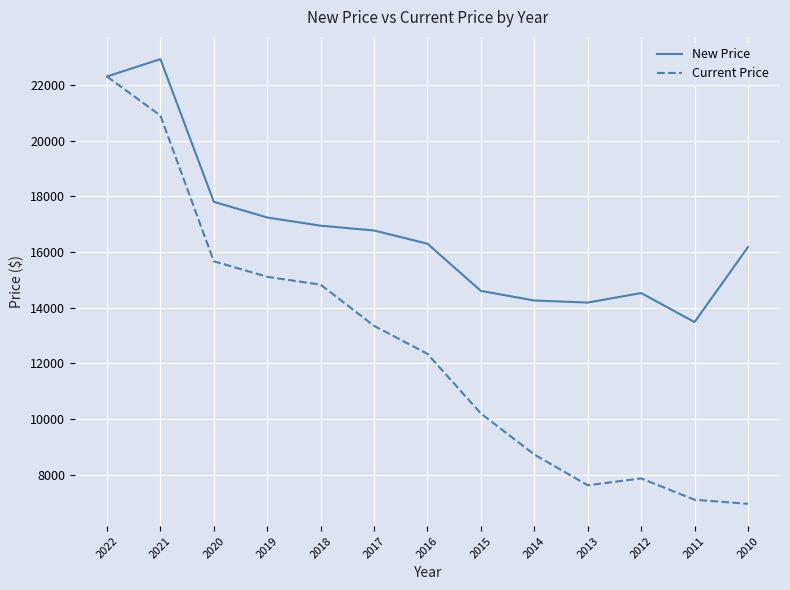

Which category has the highest value across all series?

2021